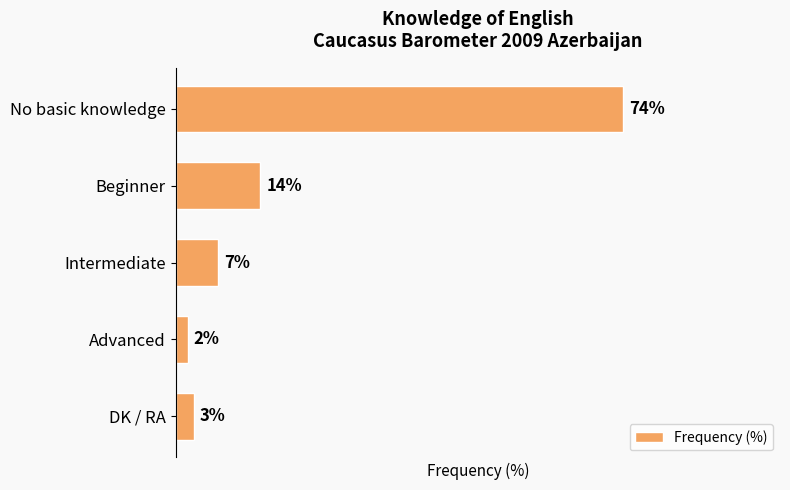

Which category has the highest value across all series?

No basic knowledge